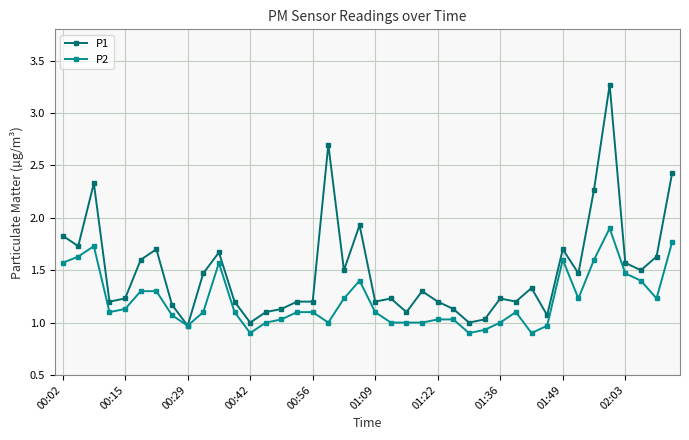

List the series in order of their overall mean, lowest first.

P2, P1